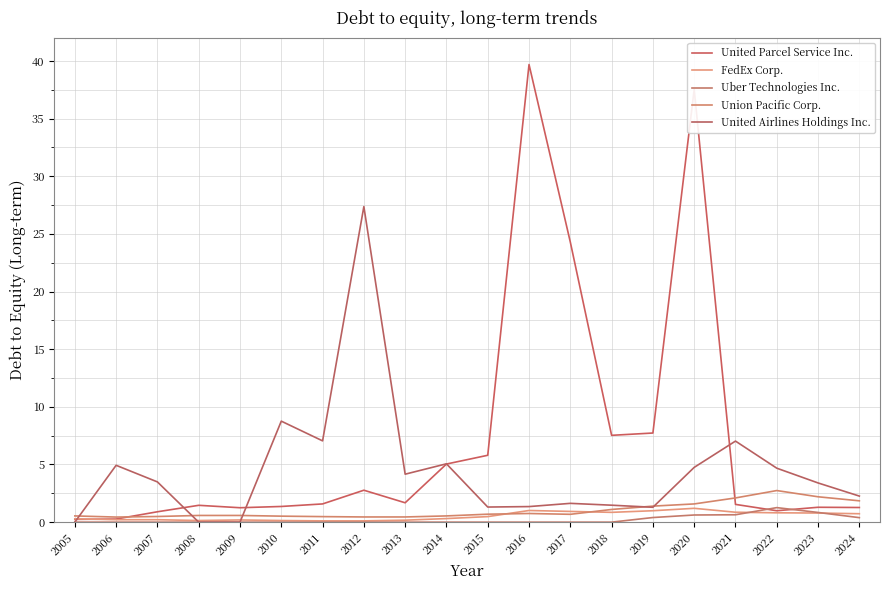

Which category has the highest value in the United Parcel Service Inc. series?

2016